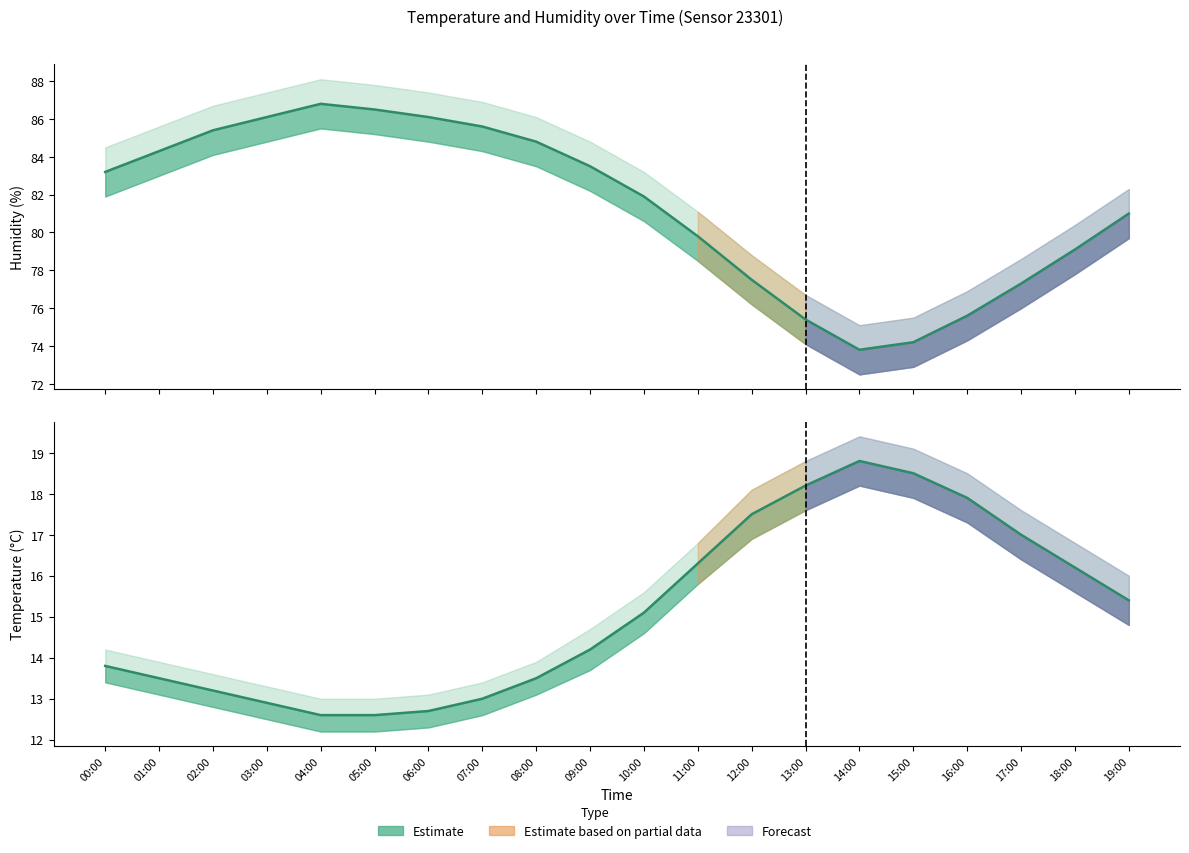

Which series has the largest range (max minus min)?

humidity